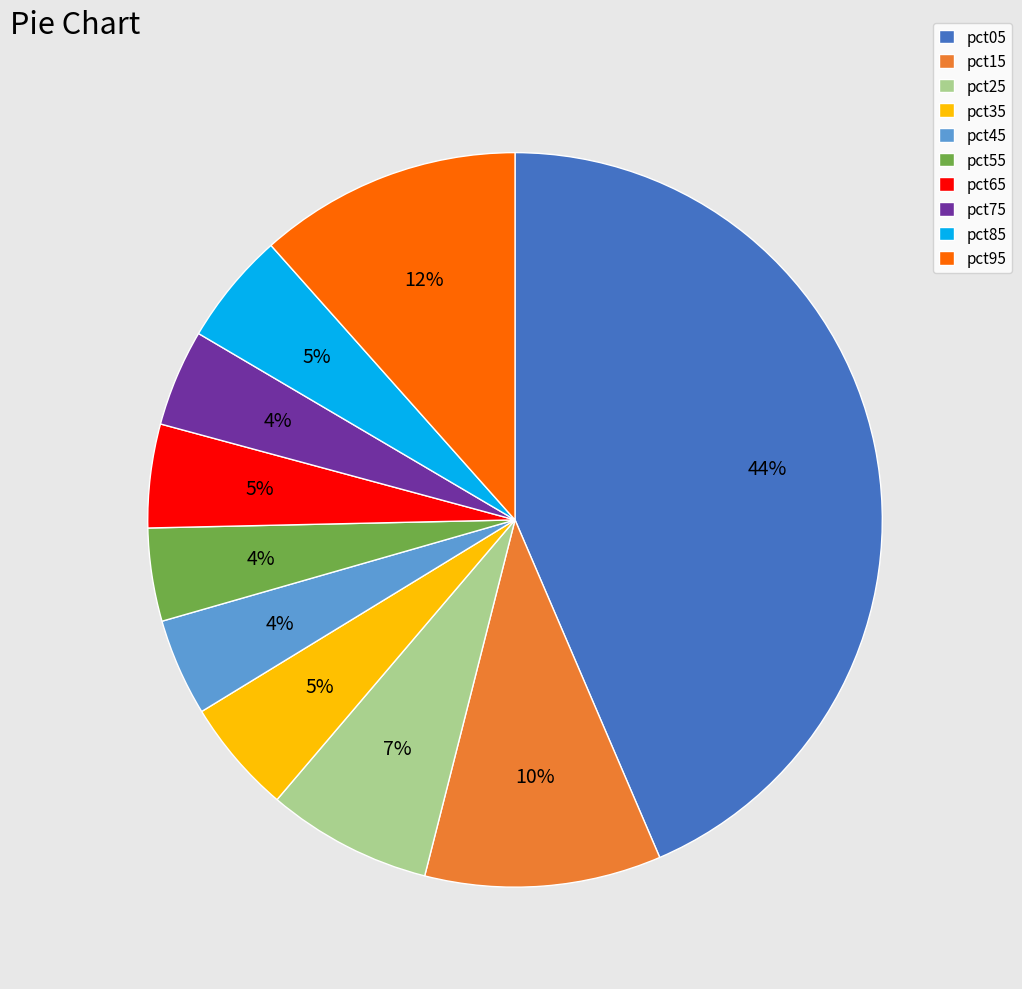

True or false: pct65 accounts for 18% of the total.

False